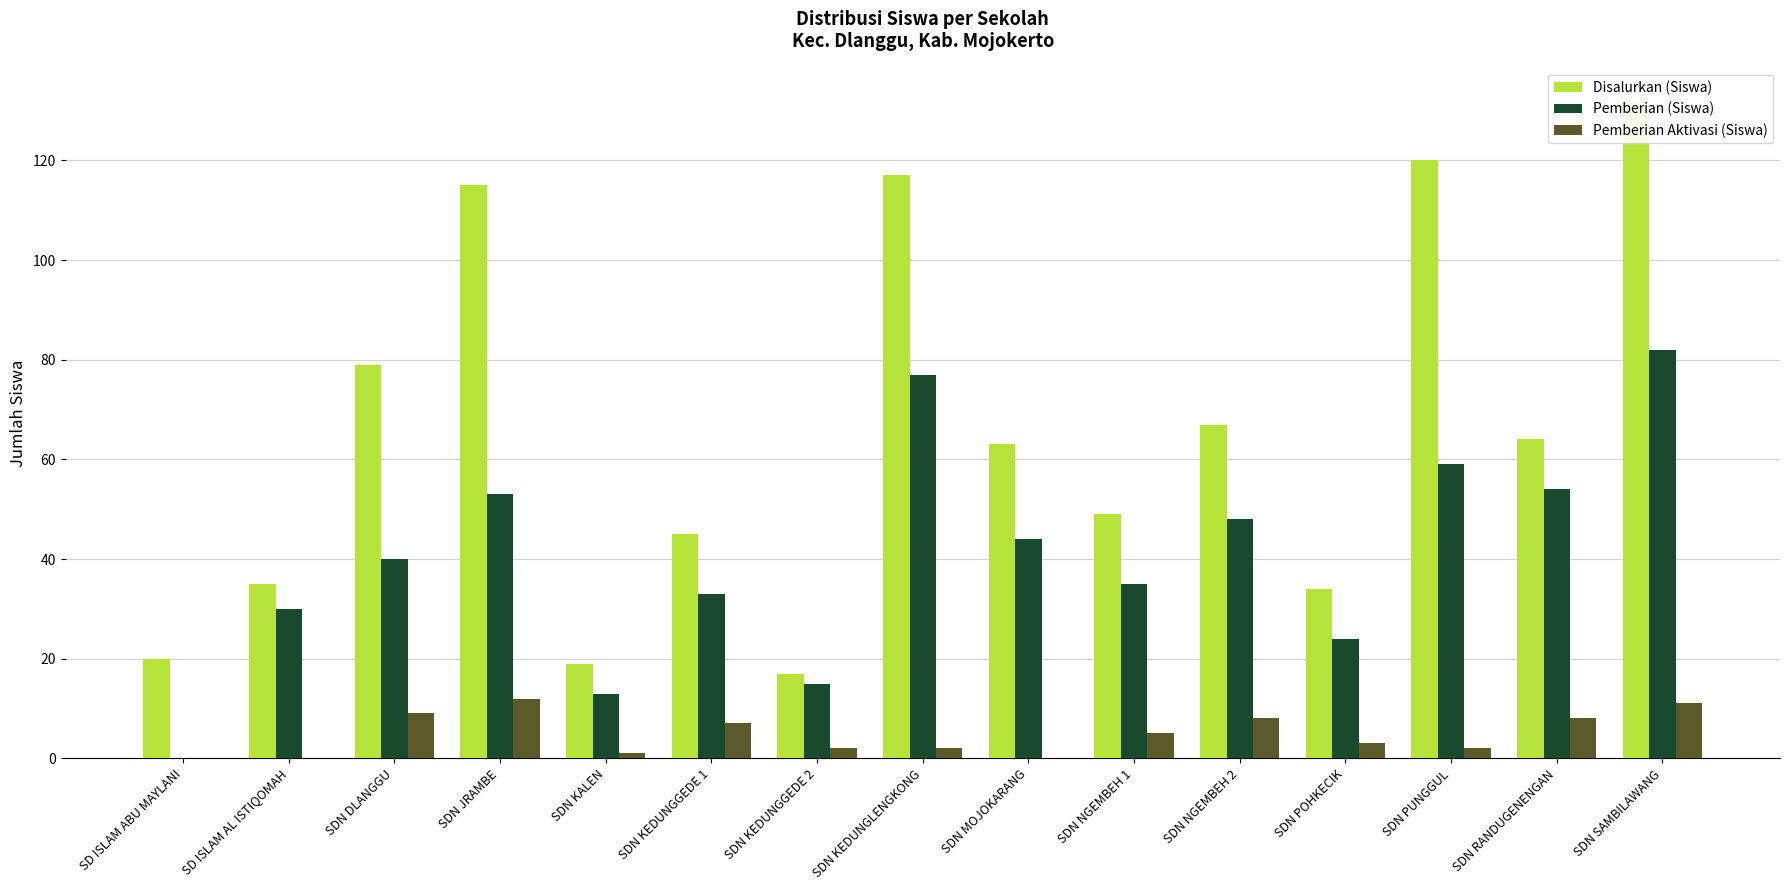

What is the maximum value shown in the chart?

132